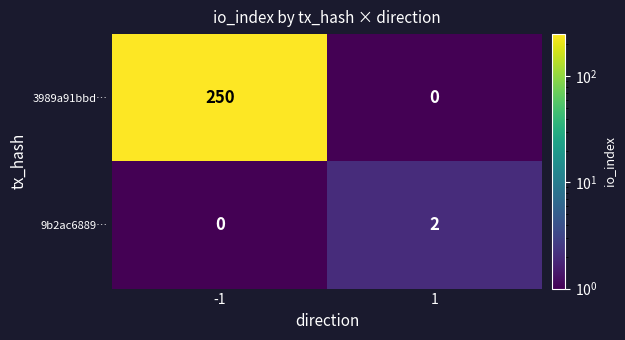

Count the number of categories in the chart.

2